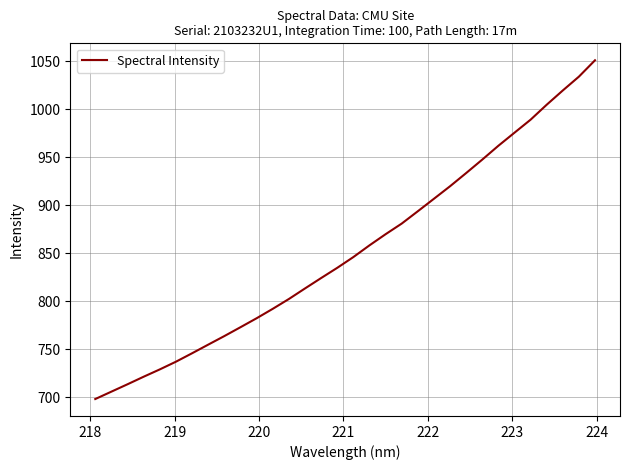

What is the sum of all values?

27281.0